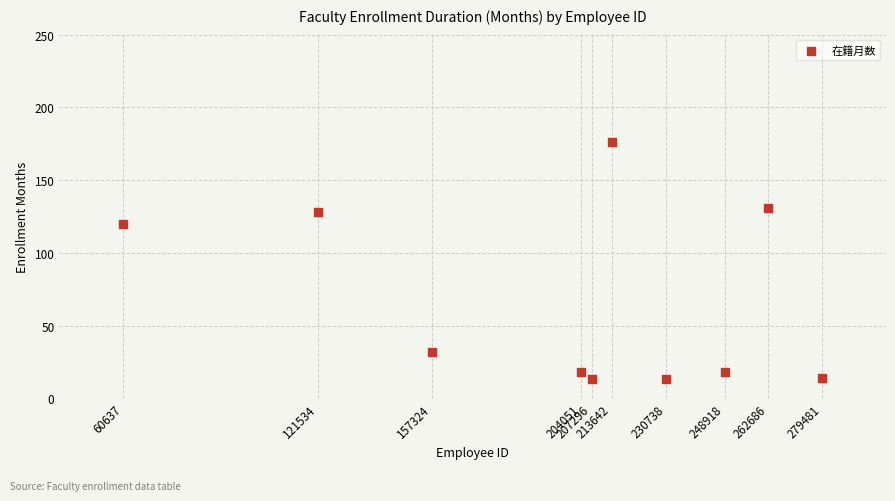

What is the range of X values (max minus min)?

218844